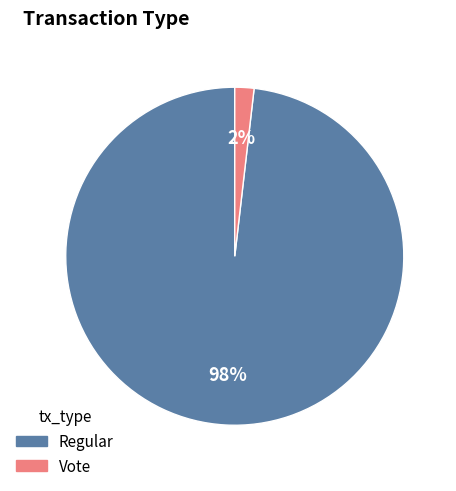

Is it true that Vote is 14% of the pie?

False